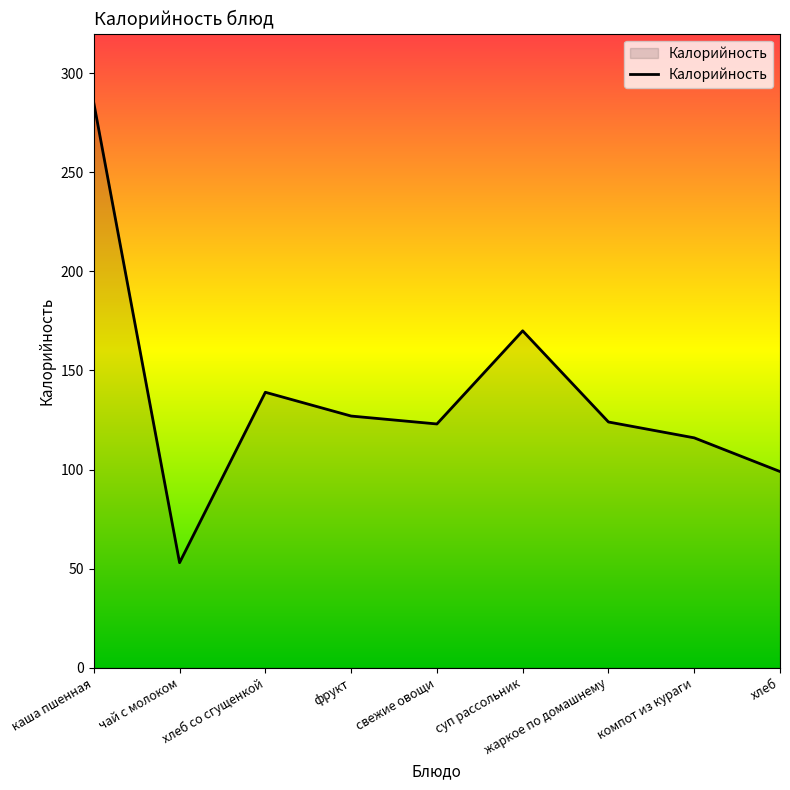

What is the difference between the values at жаркое по домашнему and компот из кураги?

8